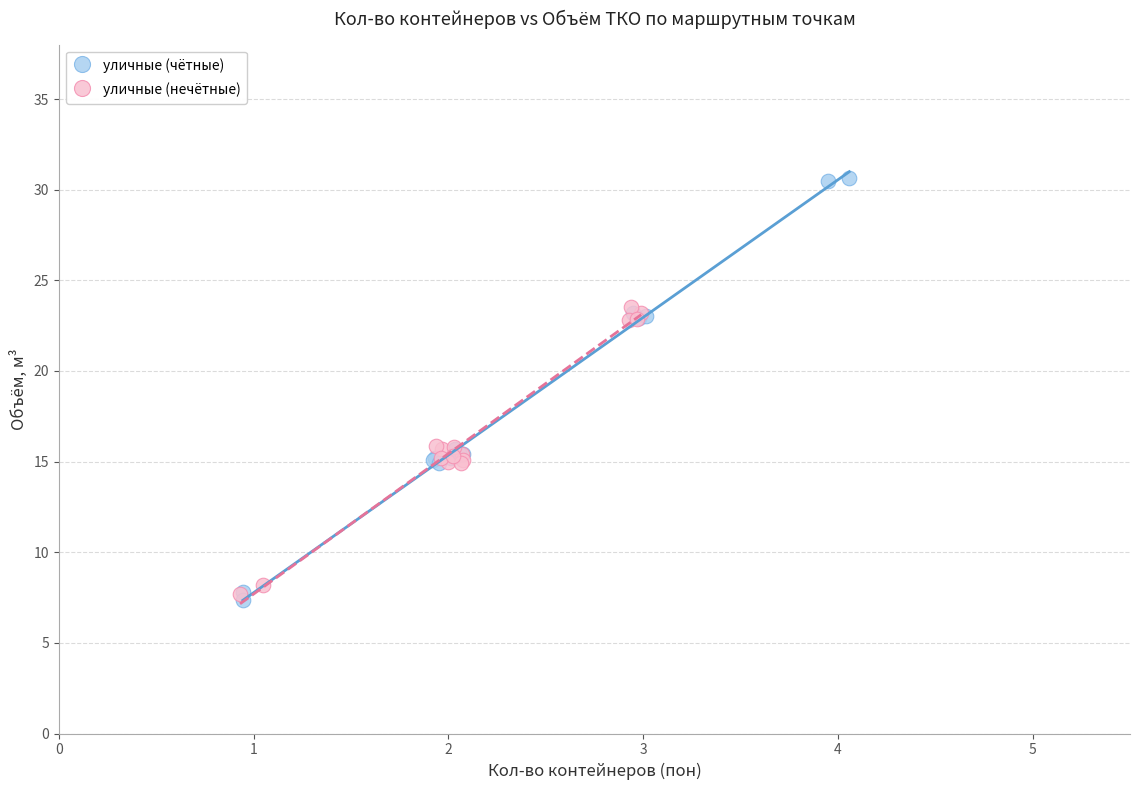

Which series has the largest Y range (max minus min)?

уличные (чётные)